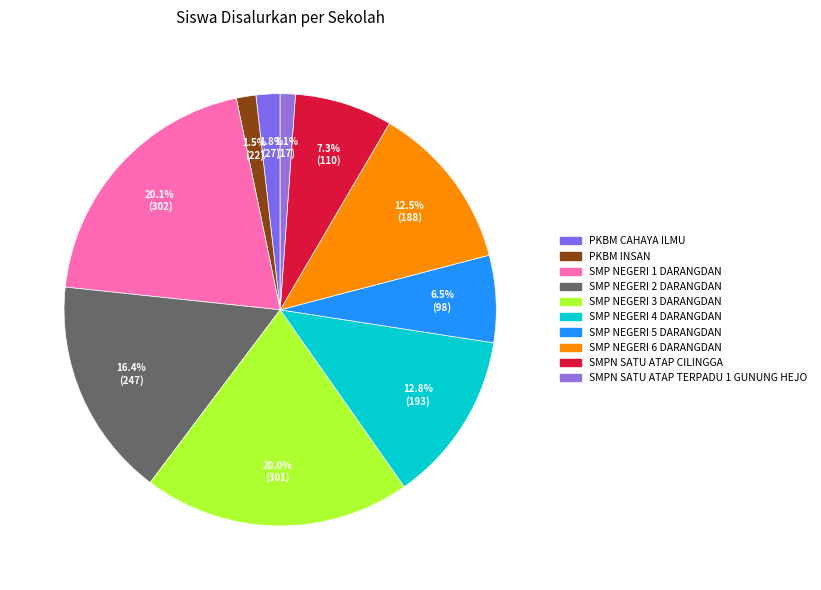

To the nearest percent, what is the difference between the largest and smallest slice percentages?

19%